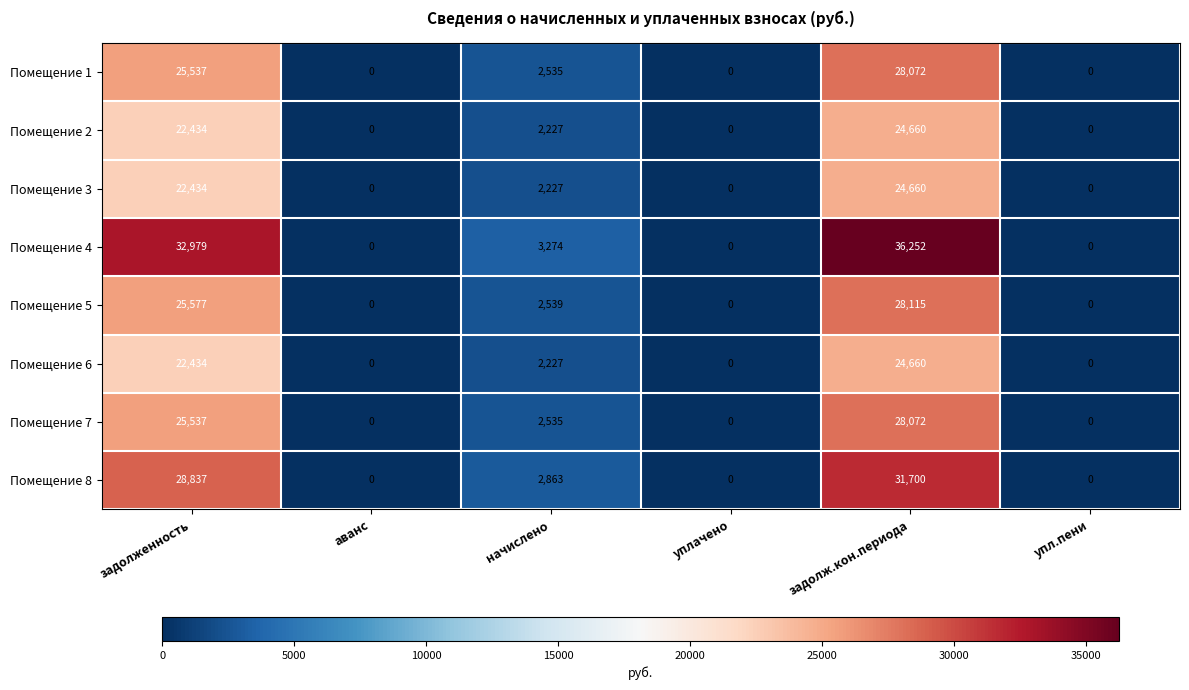

Read the Помещение 4 value at задолж.кон.периода, to the nearest 100.

36300